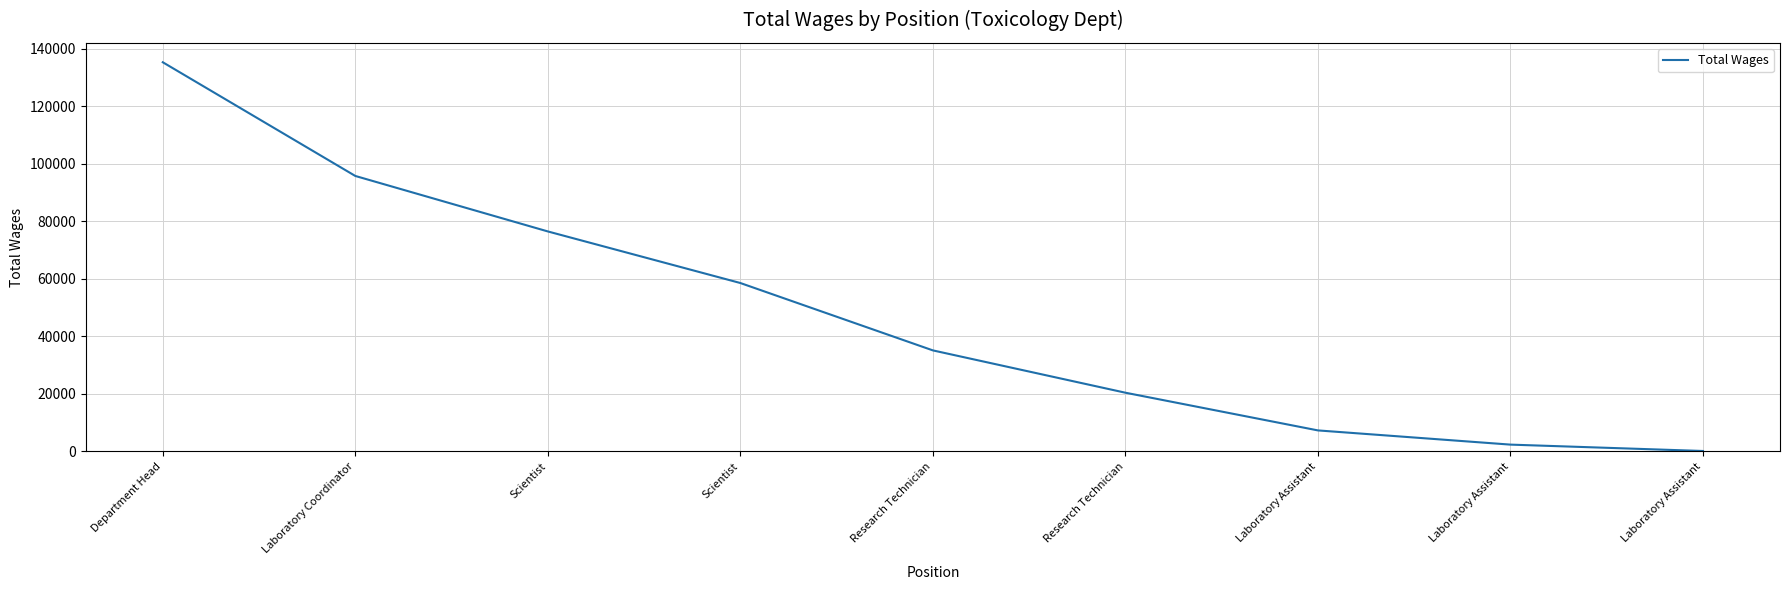

Does the chart display data point markers on the line(s)?

No